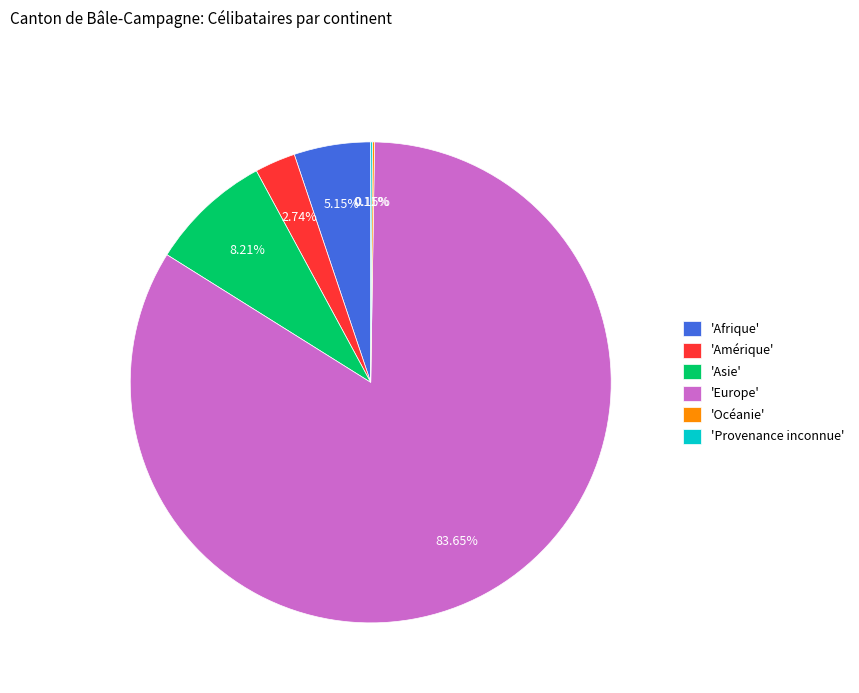

Approximately how many times larger is the value at 'Amérique' compared to 'Afrique'?

0.5